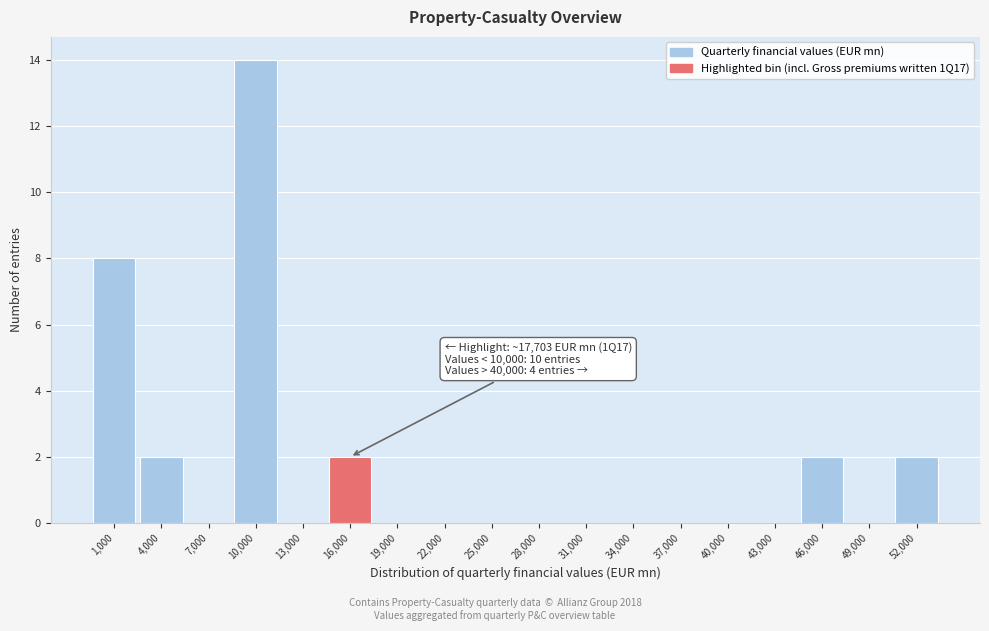

Reading left to right, what are all the values shown in this chart?

1,000=8	4,000=2	7,000=0	10,000=14	13,000=0	16,000=2	19,000=0	22,000=0	25,000=0	28,000=0	31,000=0	34,000=0	37,000=0	40,000=0	43,000=0	46,000=2	49,000=0	52,000=2